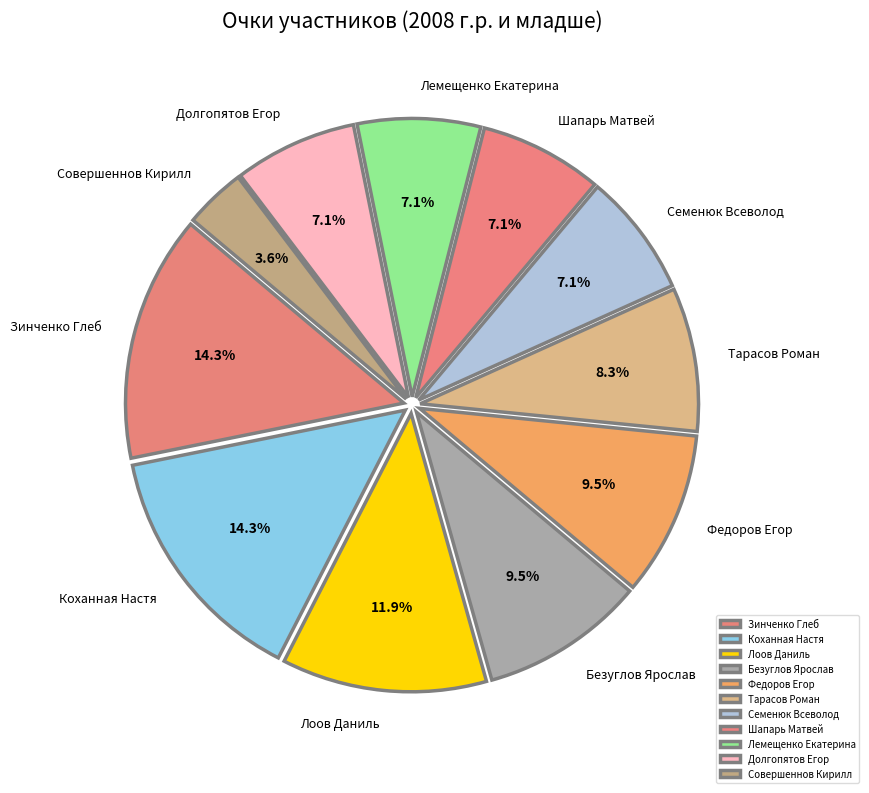

How much of the chart is everything except Коханная Настя?

85.7%